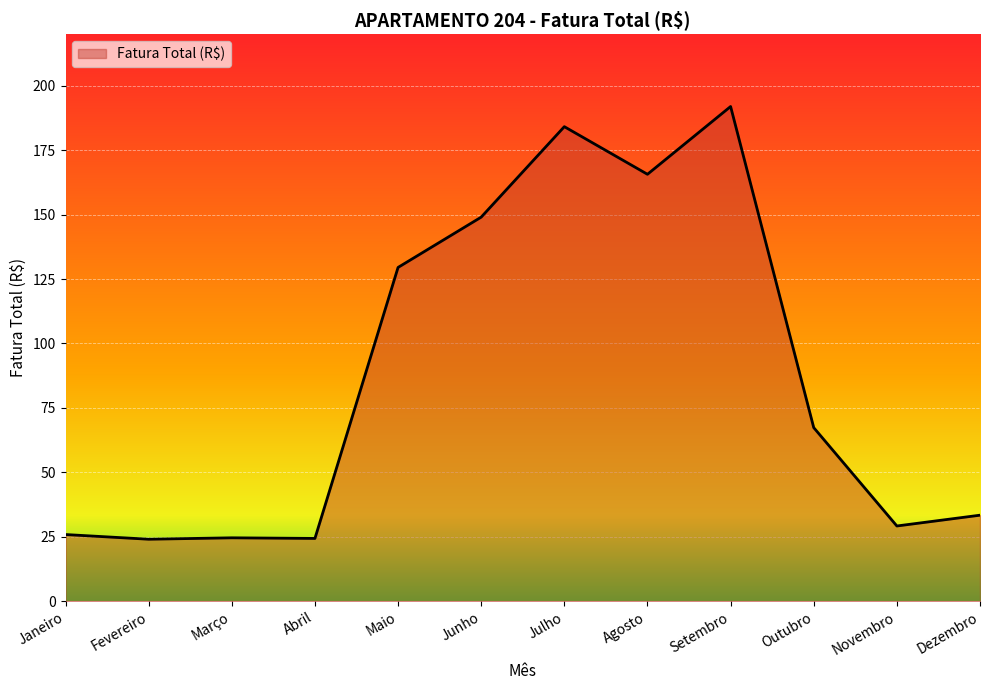

Between Julho and Agosto, which is larger?

Julho